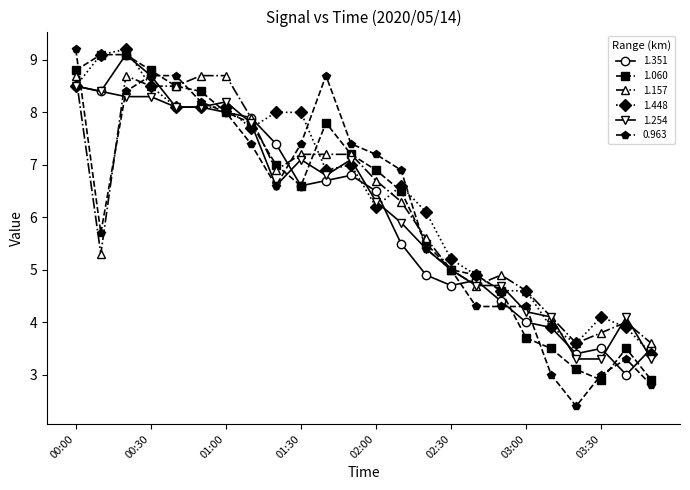

What is the value of the 1.157 point at the 18th from the left?

4.9